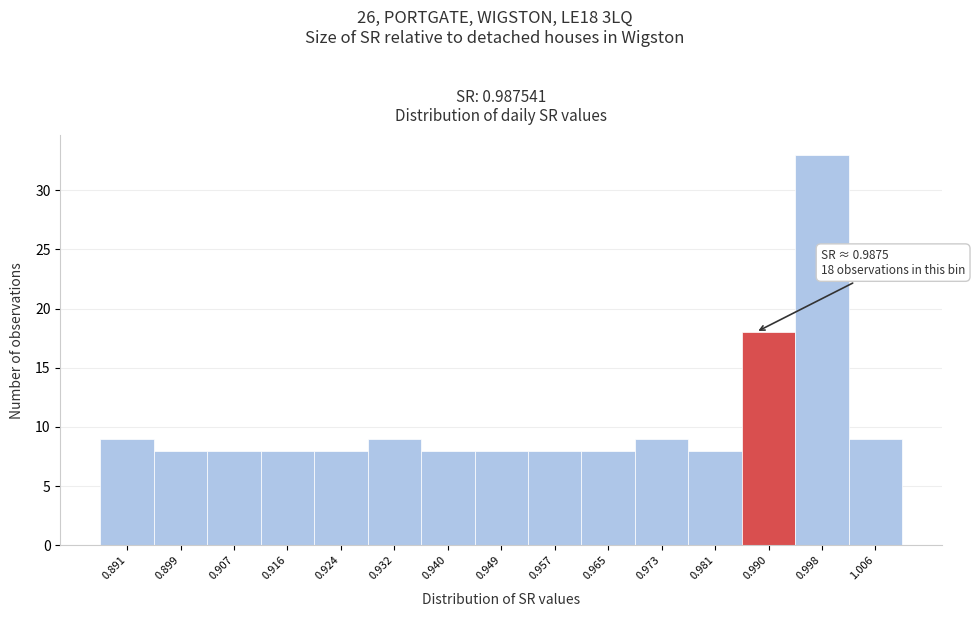

Over which range of the x-axis is the bar tallest?

0.994 to 1.002